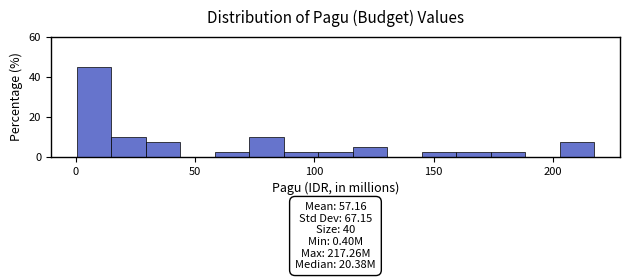

Around what value on the x-axis is the tallest bar? Give the approximate position of its centre, as read against the axis.

10